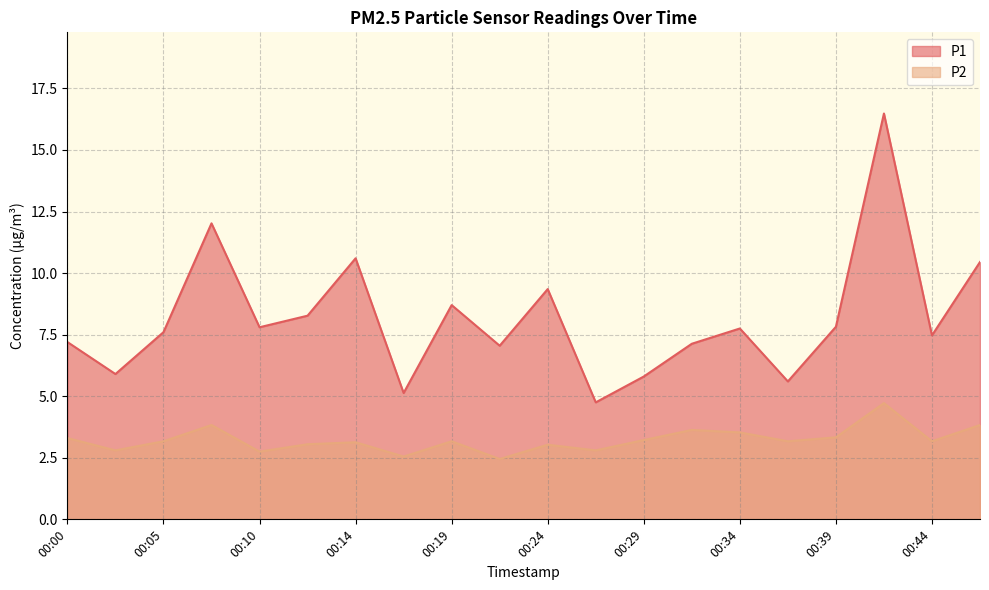

True or false: P2 and P1 cross at least once.

False